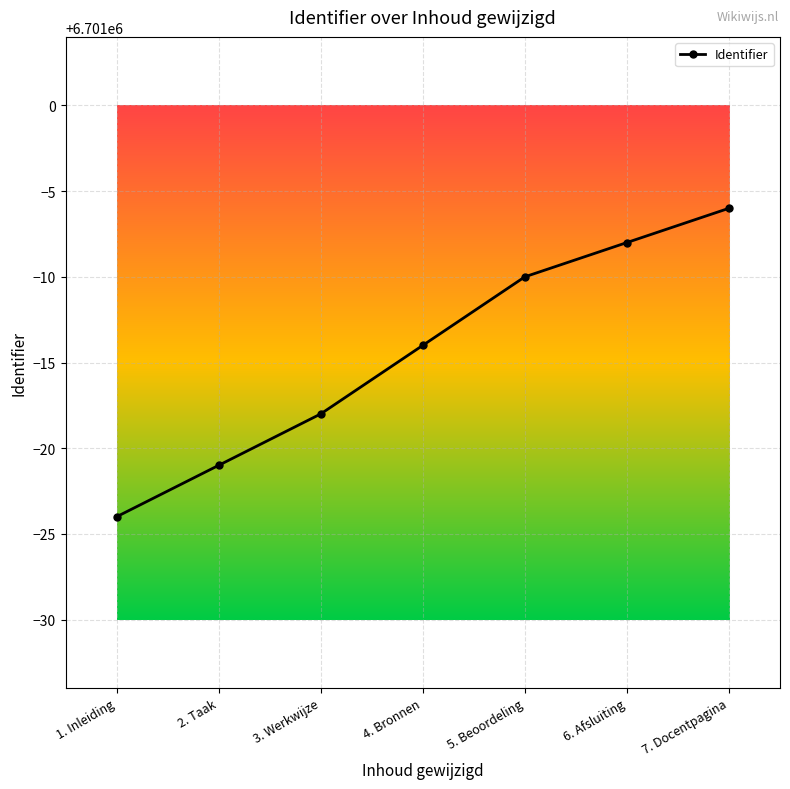

Reading left to right, extract all data points from this chart.

1. Inleiding=6700976	2. Taak=6700979	3. Werkwijze=6700982	4. Bronnen=6700986	5. Beoordeling=6700990	6. Afsluiting=6700992	7. Docentpagina=6700994